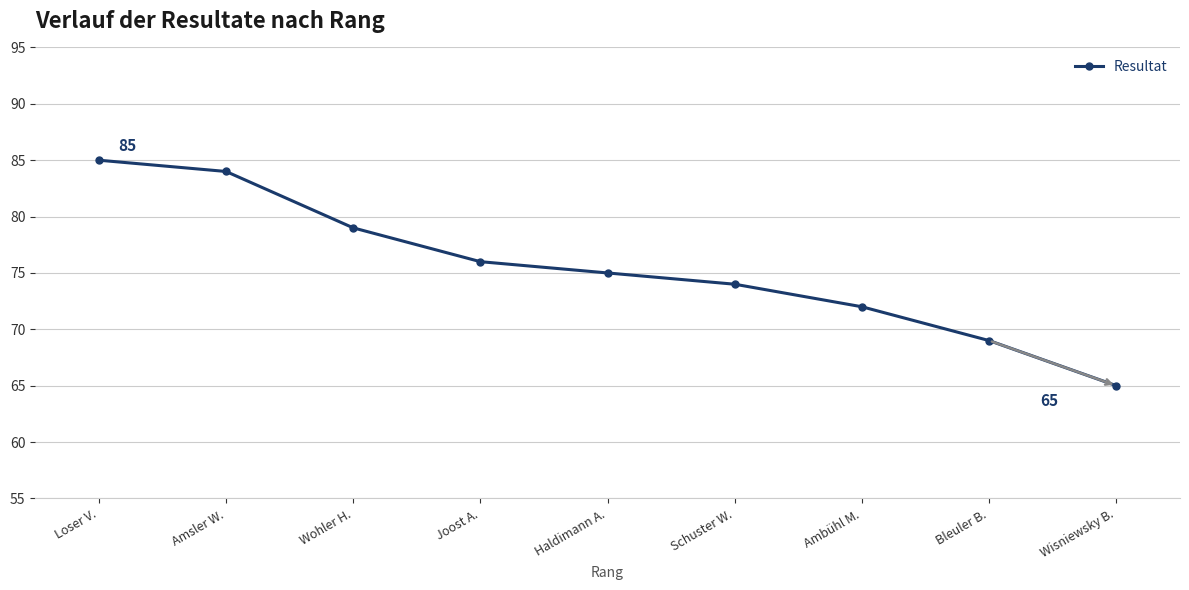

What is the label of the 1st point from the left?

Loser V.